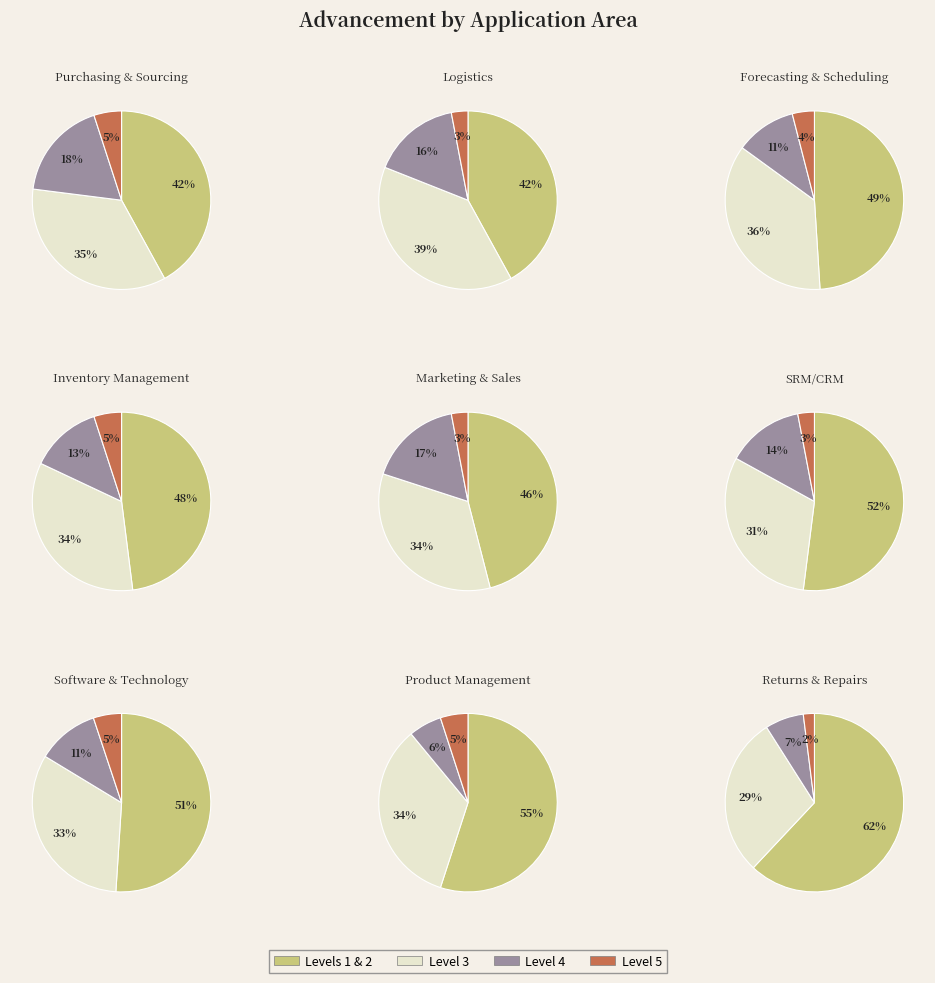

What is the spread (max minus min) of values at 2?

45